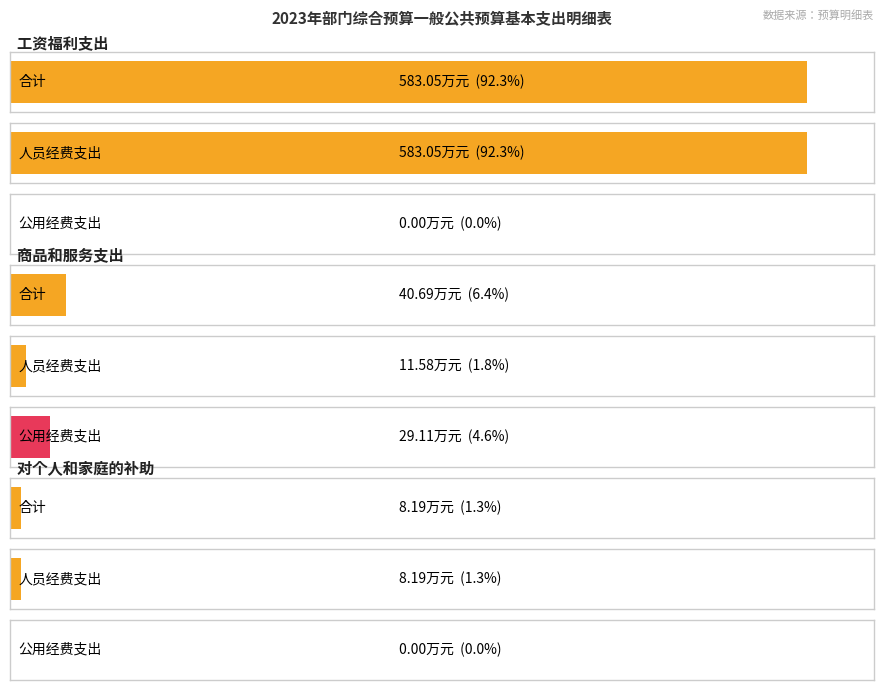

What position from the right is 商品和服务支出?

2